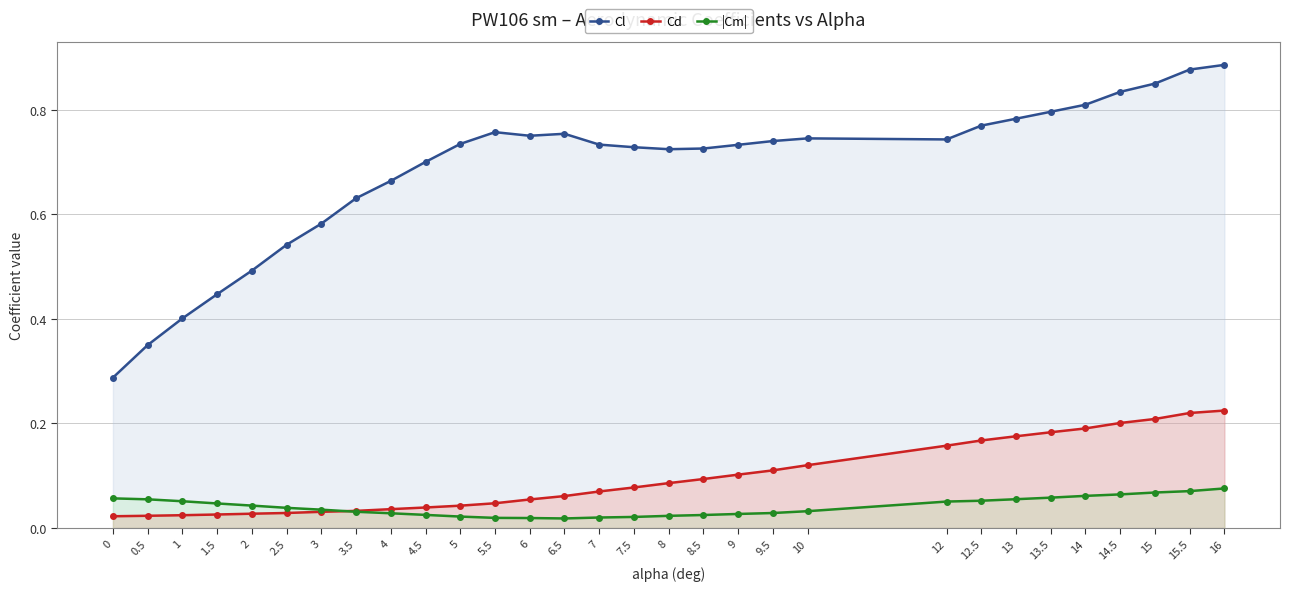

Rank the categories by Cd value from lowest to highest.

0, 0.5, 1, 1.5, 2, 2.5, 3, 3.5, 4, 4.5, 5, 5.5, 6, 6.5, 7, 7.5, 8, 8.5, 9, 9.5, 10, 12, 12.5, 13, 13.5, 14, 14.5, 15, 15.5, 16